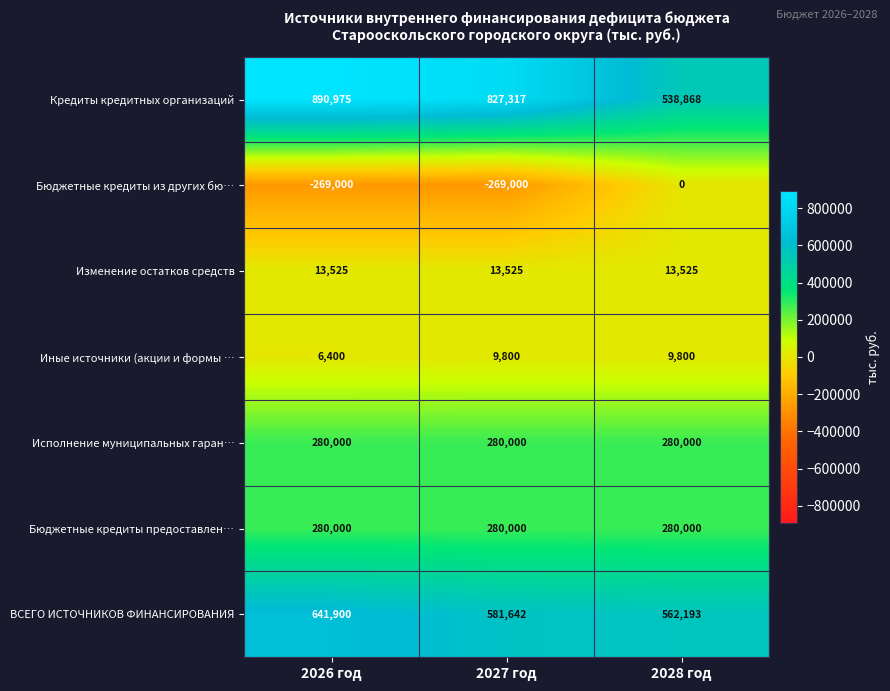

Which series has the largest range (max minus min)?

Кредиты кредитных организаций